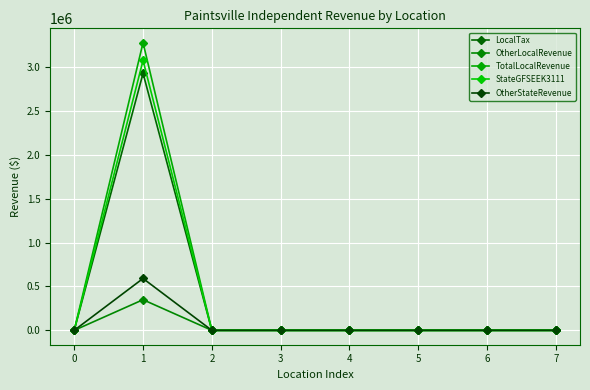

At which category is the sum across all series the highest?

1